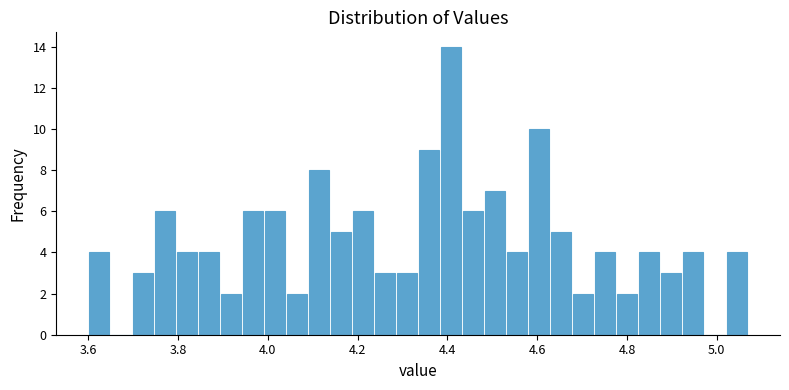

Around what value on the x-axis is the tallest bar? Give the approximate position of its centre, as read against the axis.

4.40